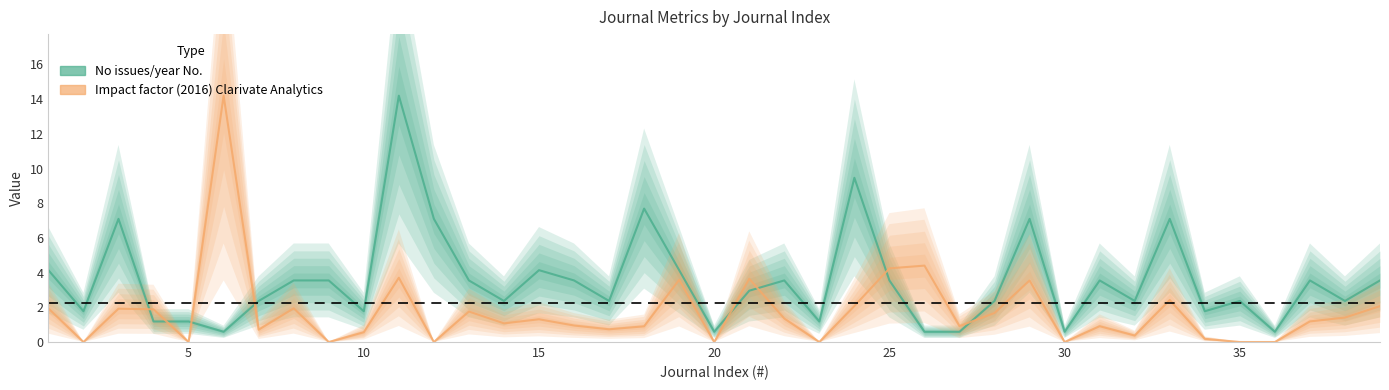

Which series has the largest total across all categories?

No issues/year No.